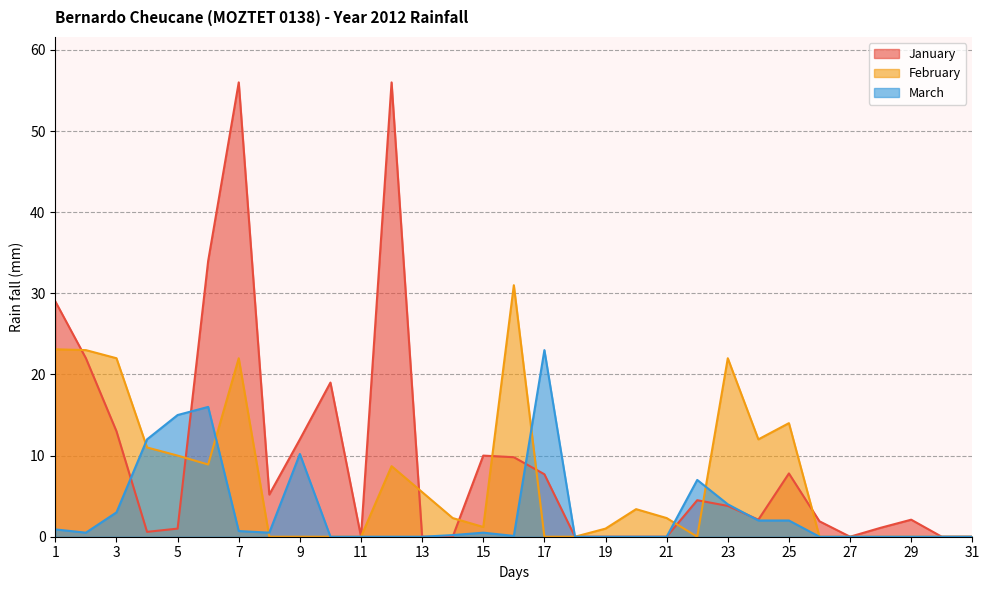

What is the difference between the February values at 5 and 9?

10.0